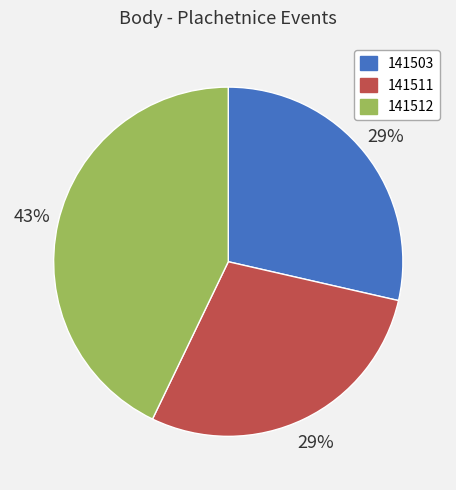

What is the ratio of the value at 141512 to the value at 141511?

1.5